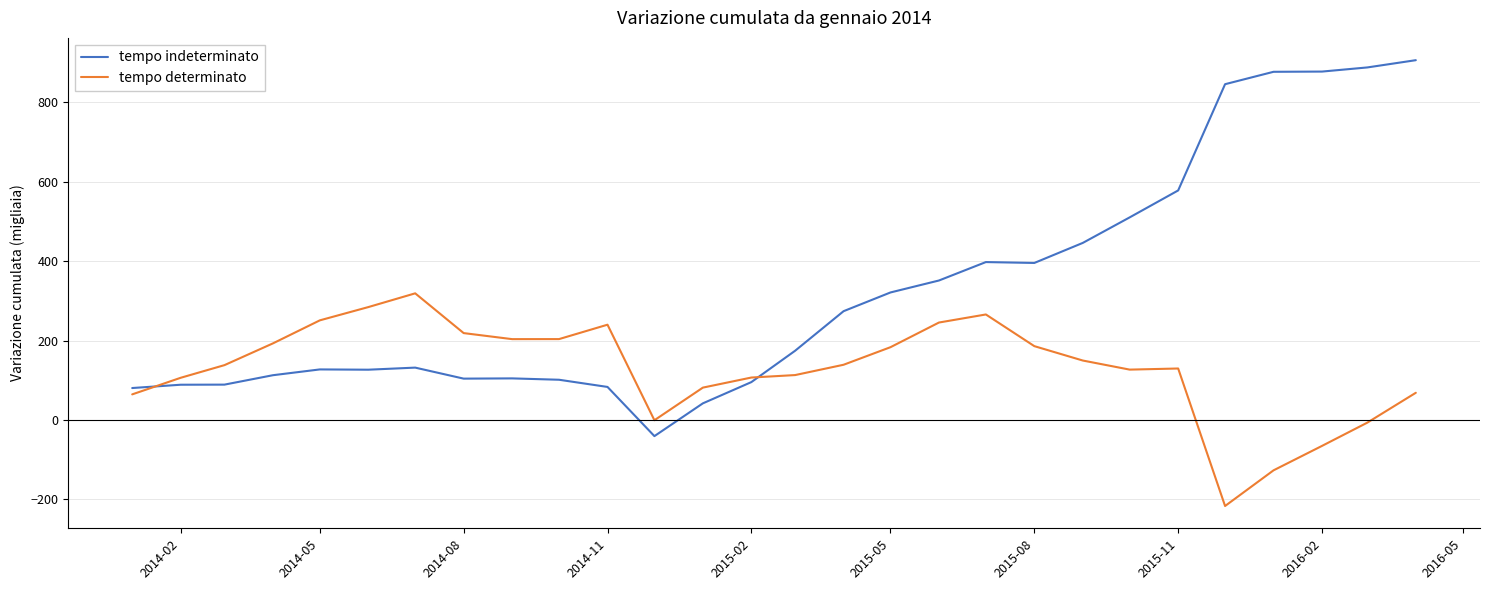

How many interior local peaks does the tempo determinato series have?

4